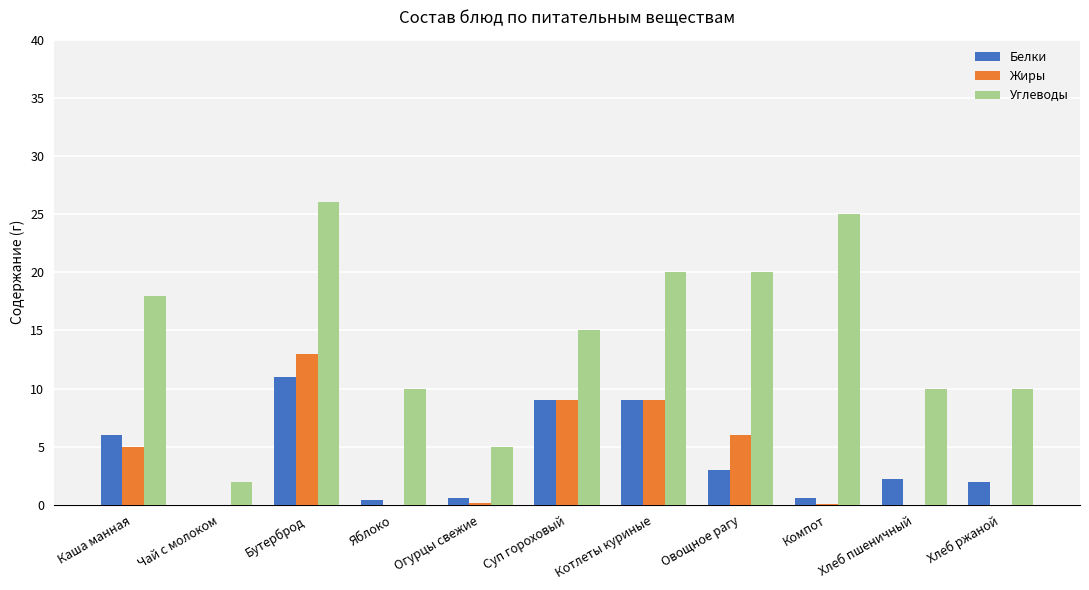

Which series changed the most between Яблоко and Котлеты куриные?

Углеводы